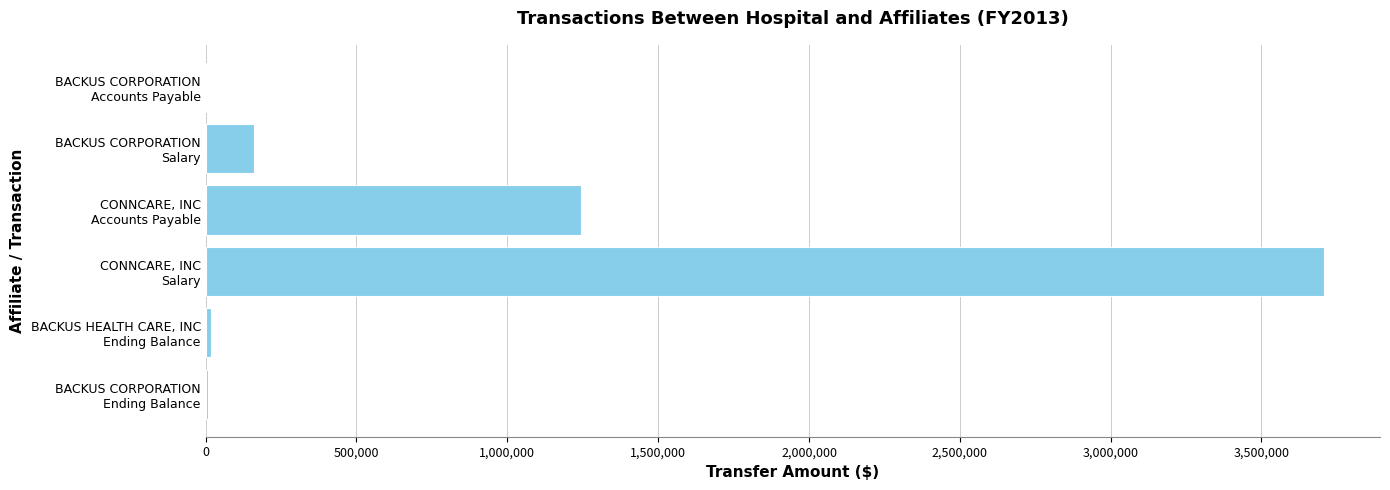

What is the sum of all values?

5139625